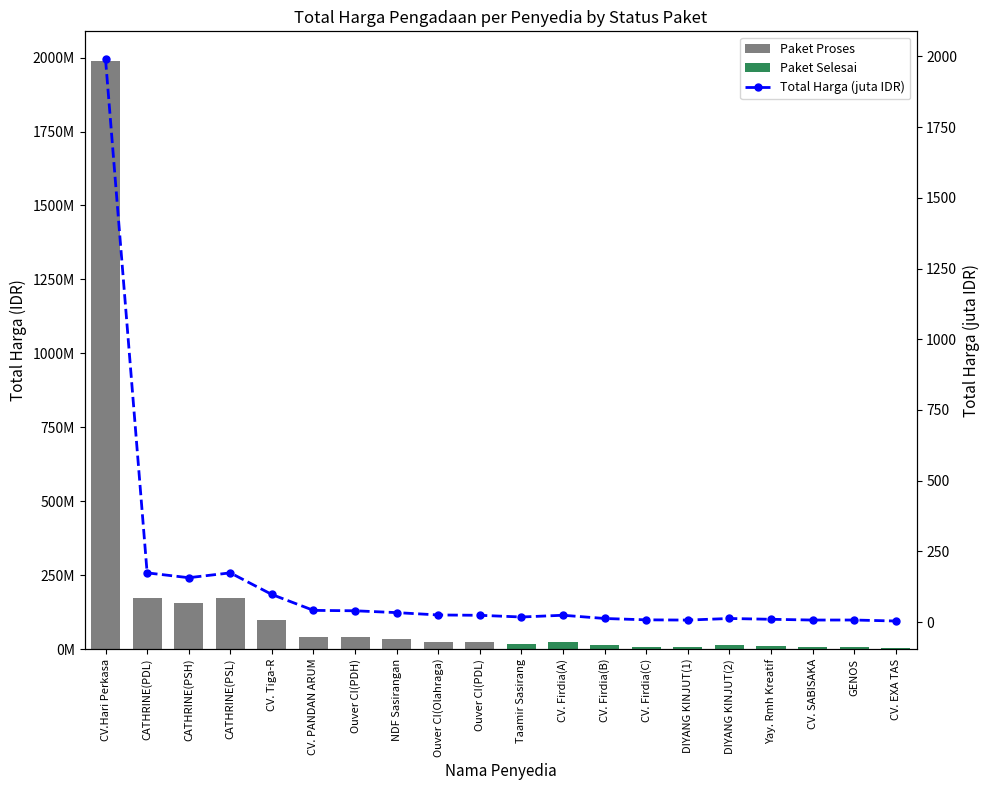

What is the sum of all values?

2867.3